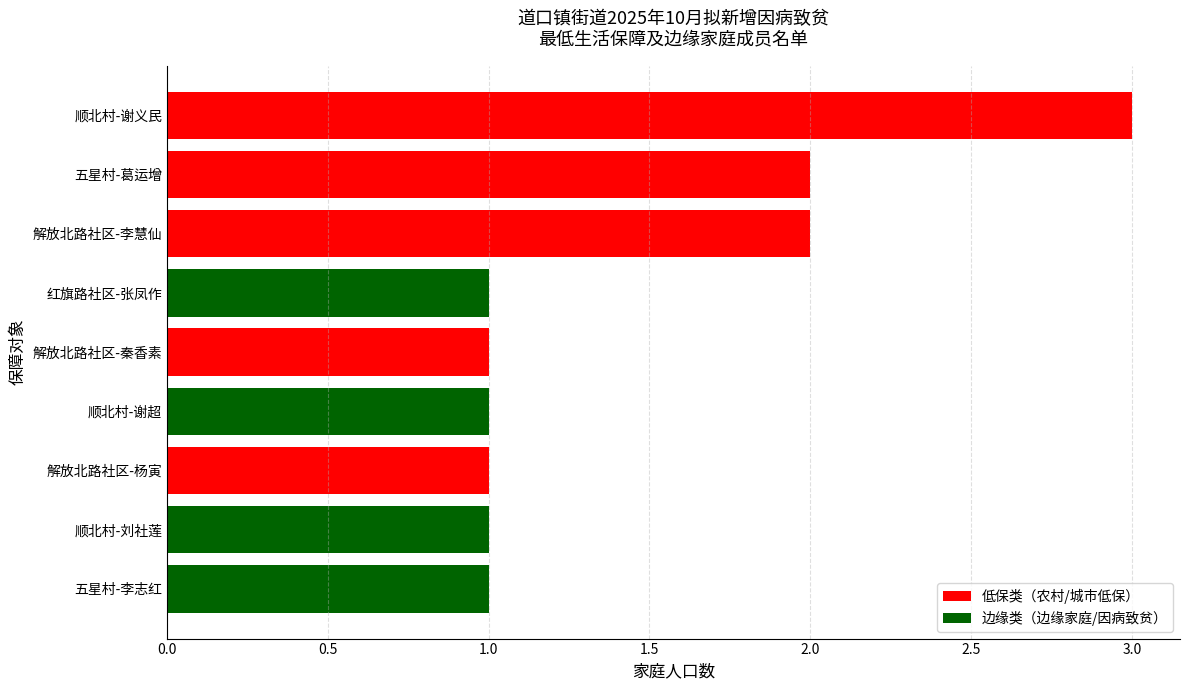

At which category does the chart reach its peak across all series?

顺北村-谢义民